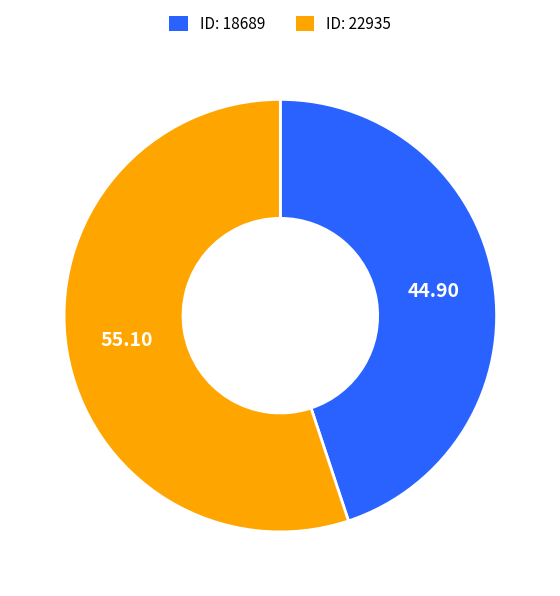

Does any single category account for the majority?

Yes